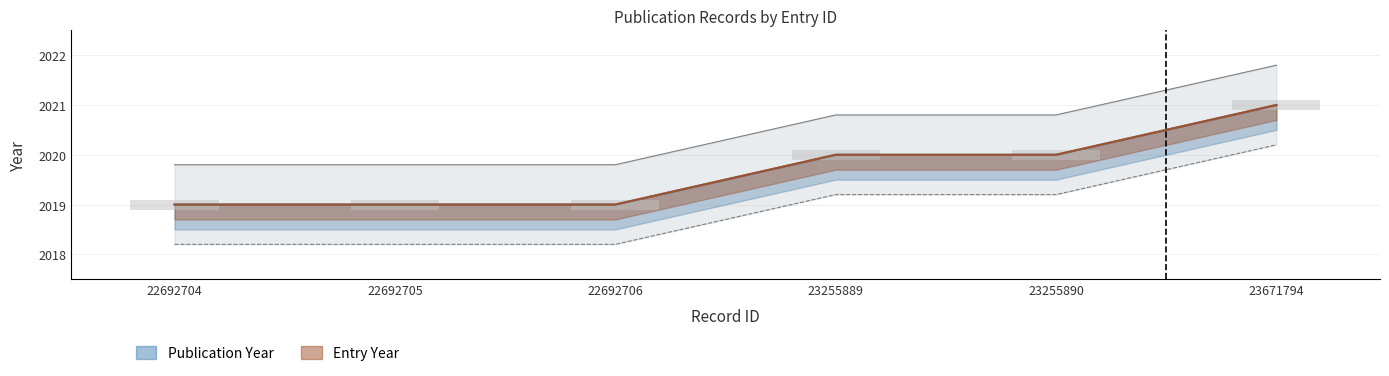

What is the spread (max minus min) of values at 23255889?

0.8